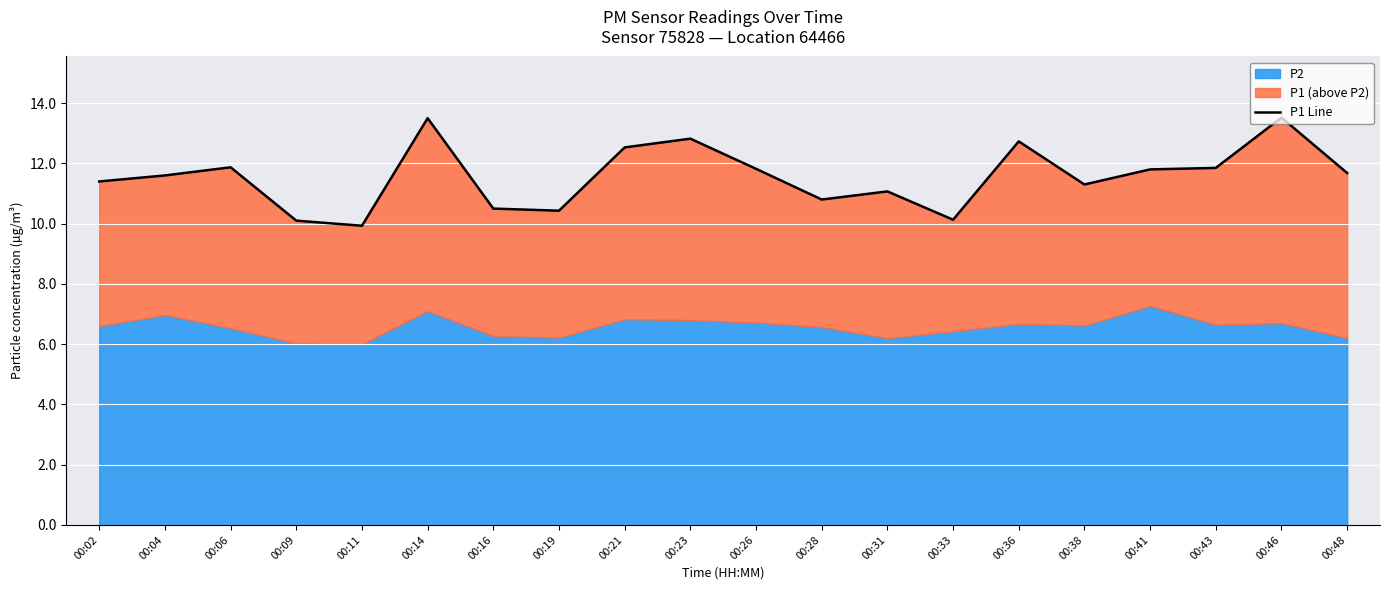

What is the smallest value displayed?

9.9